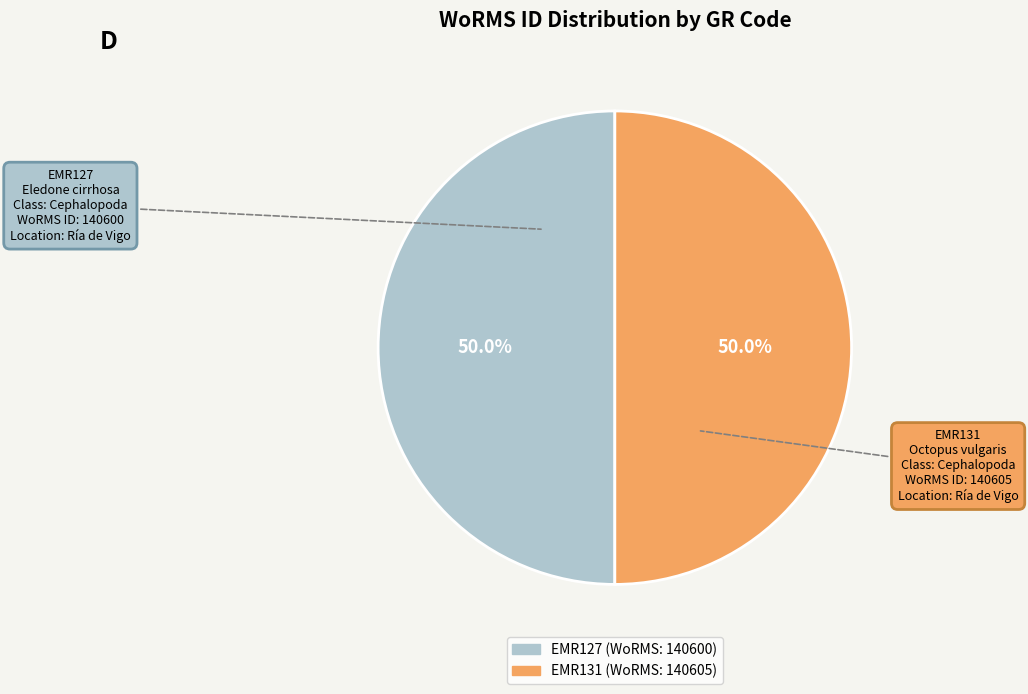

Approximately how many times larger is the value at EMR131 compared to EMR127?

1.0